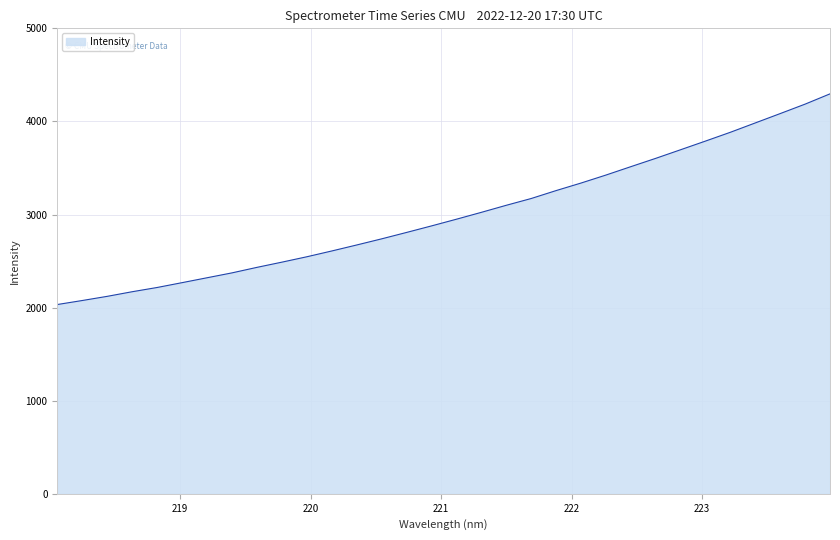

How many categories are shown in the chart?

32